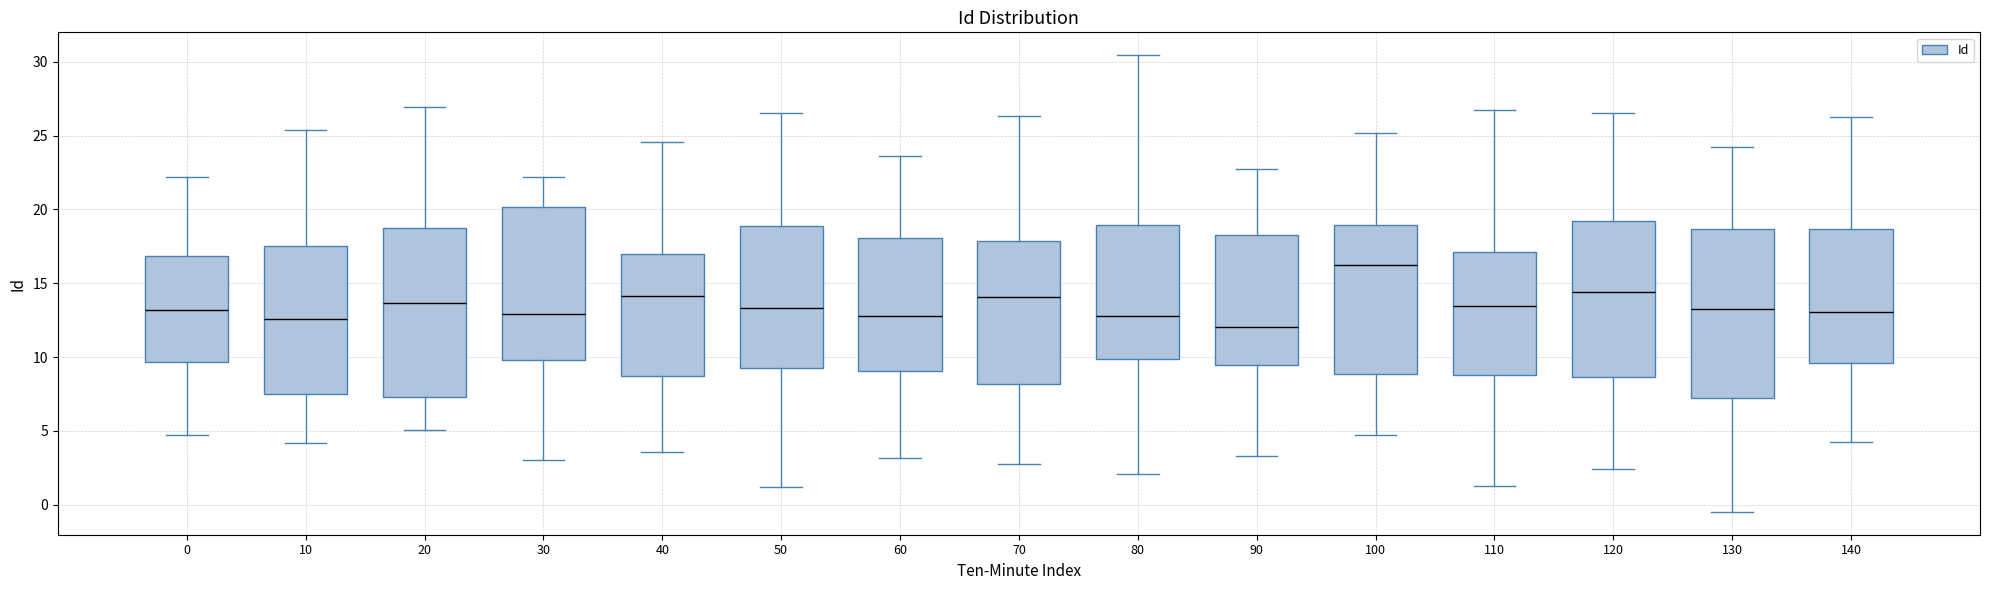

Where does the upper whisker of the box at x = 40 end on the y-axis? The values are not printed on the chart, so give them approximately, as read against the axis.

24.5